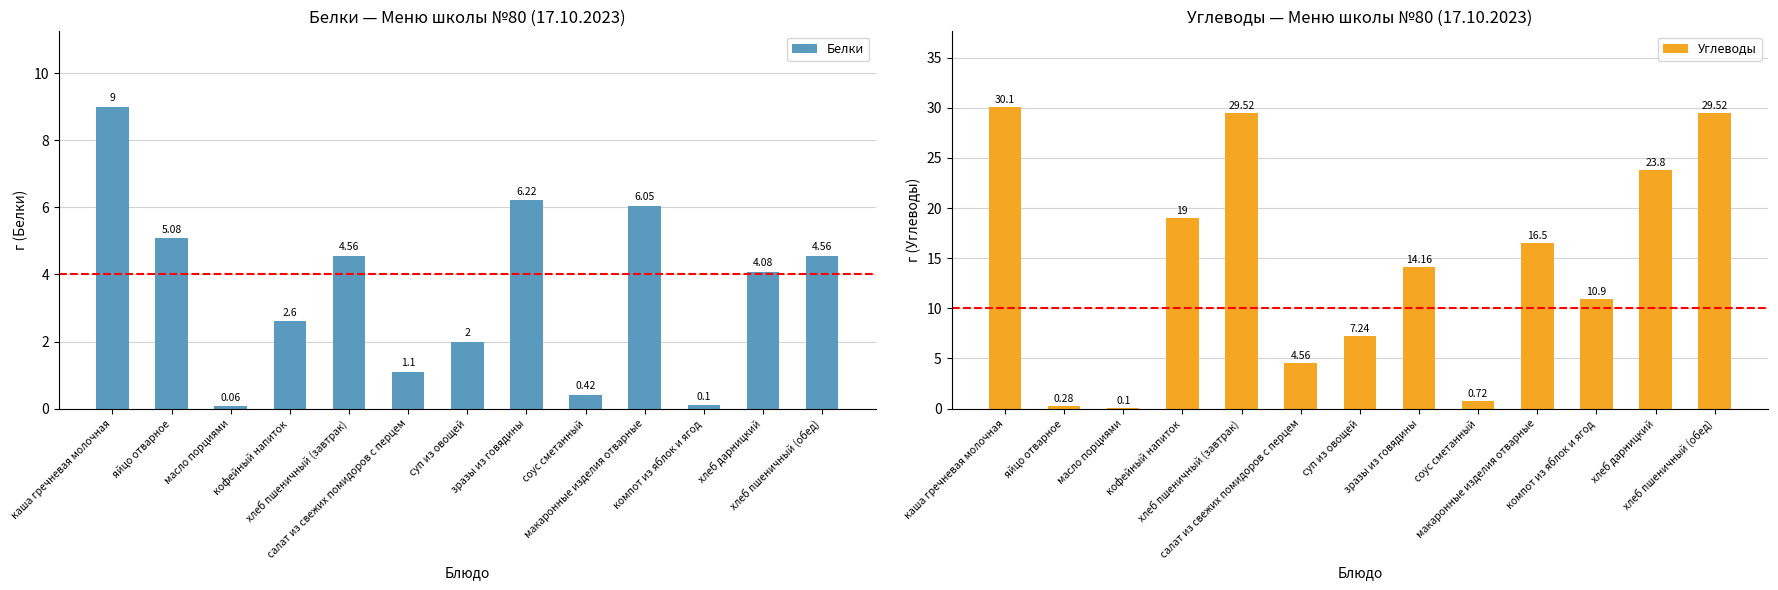

The Белки series shows 0.1 at компот из яблок и ягод. True or false?

True